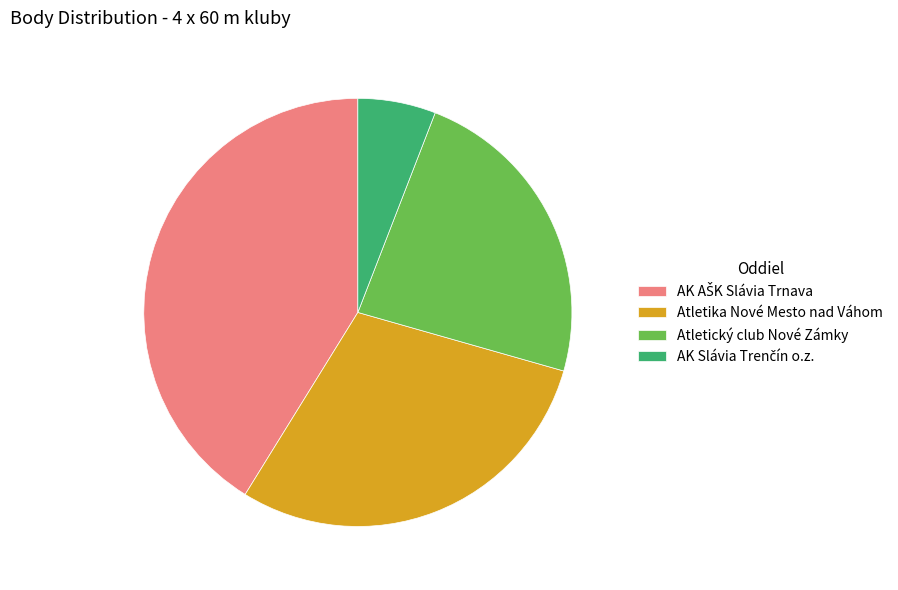

Does Atletický club Nové Zámky account for over 50% of the chart?

No